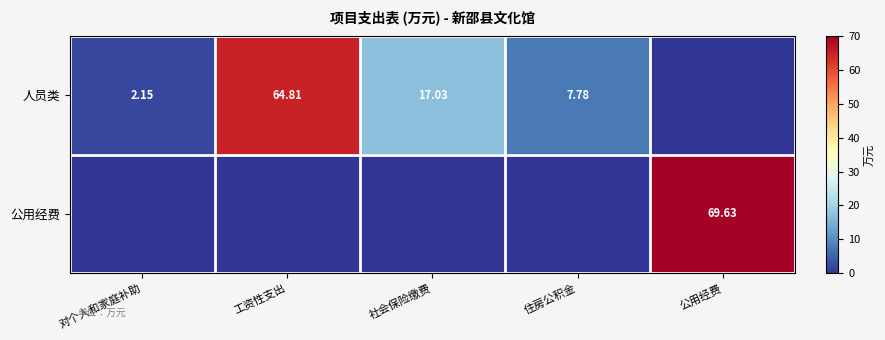

How many positive values does the 人员类 series have?

4